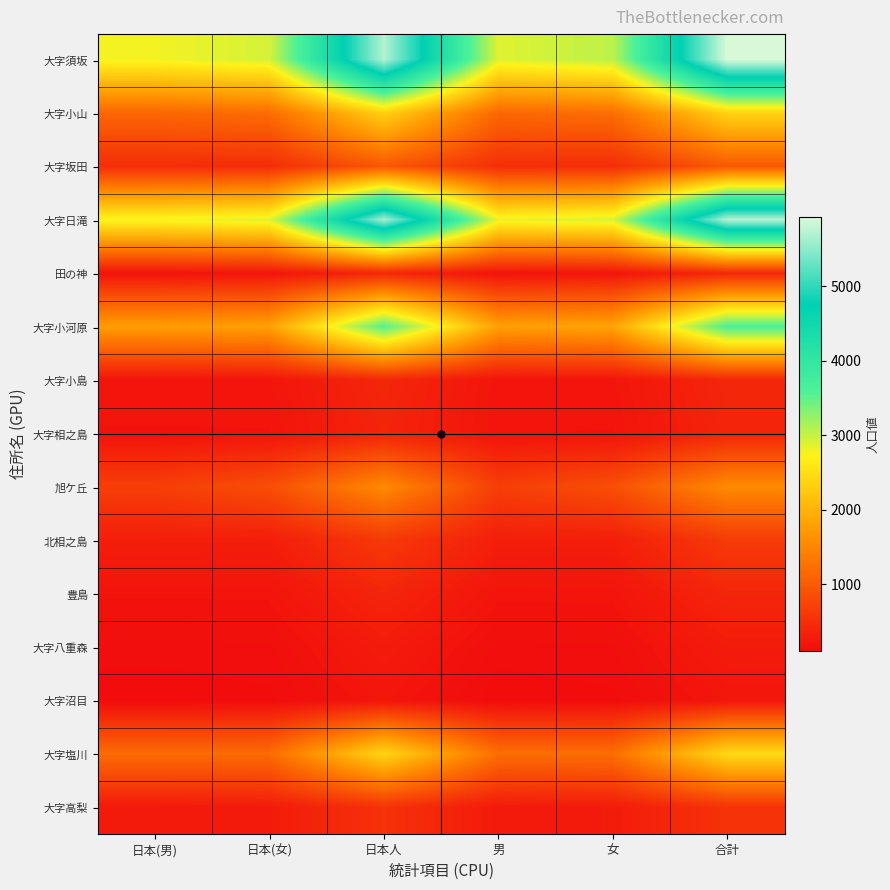

Which label corresponds to the largest value in the chart?

合計